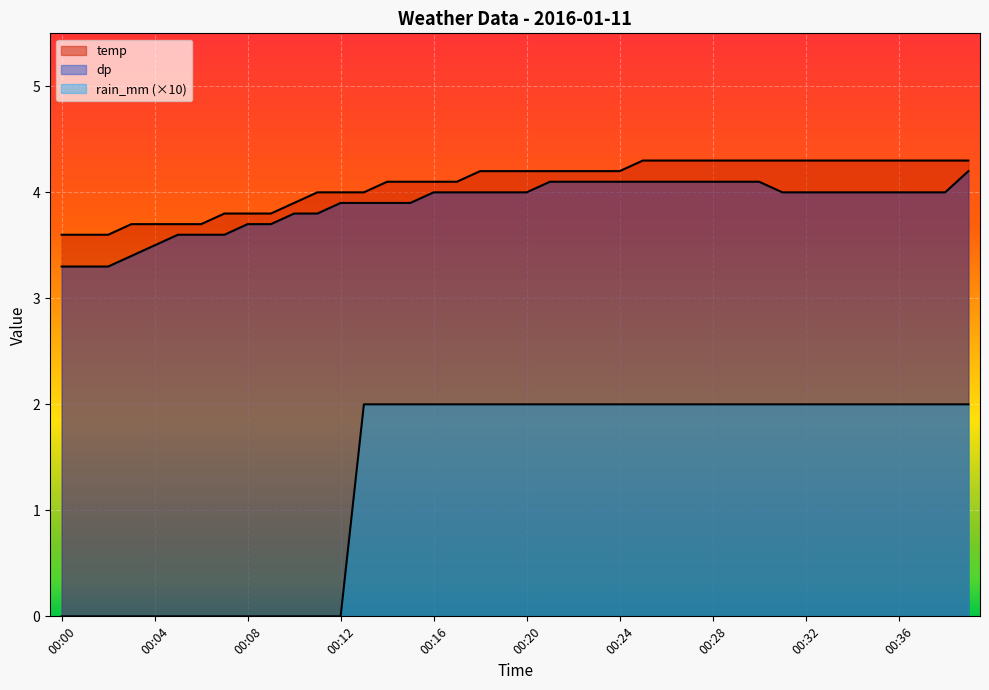

How many data points does each series have?

40